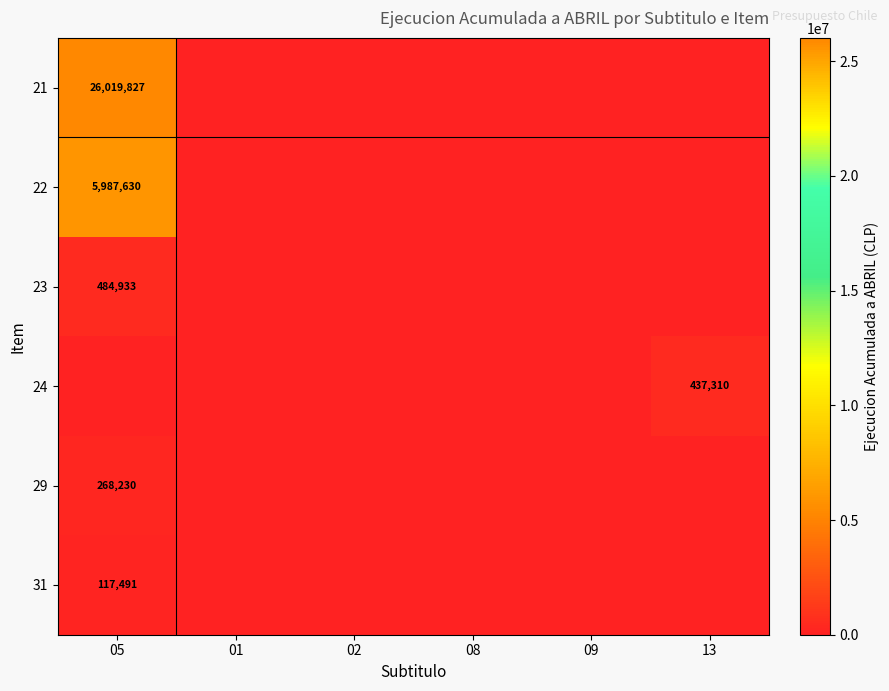

The value of 31 at 05 is 117491. True or false?

True